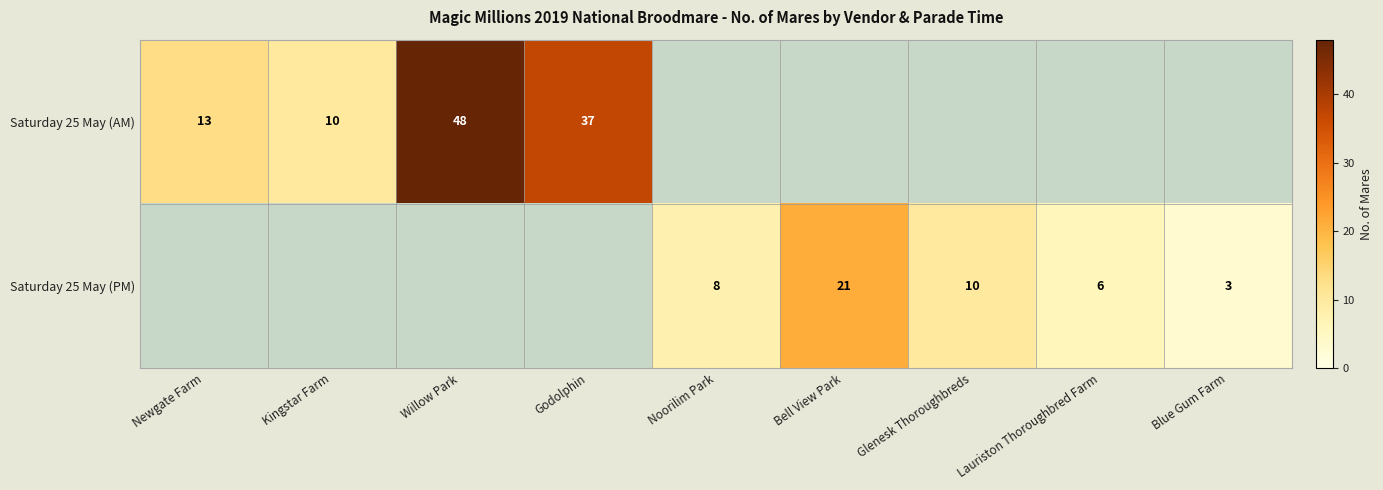

The Saturday 25 May (AM) series shows 37 at Godolphin. True or false?

True